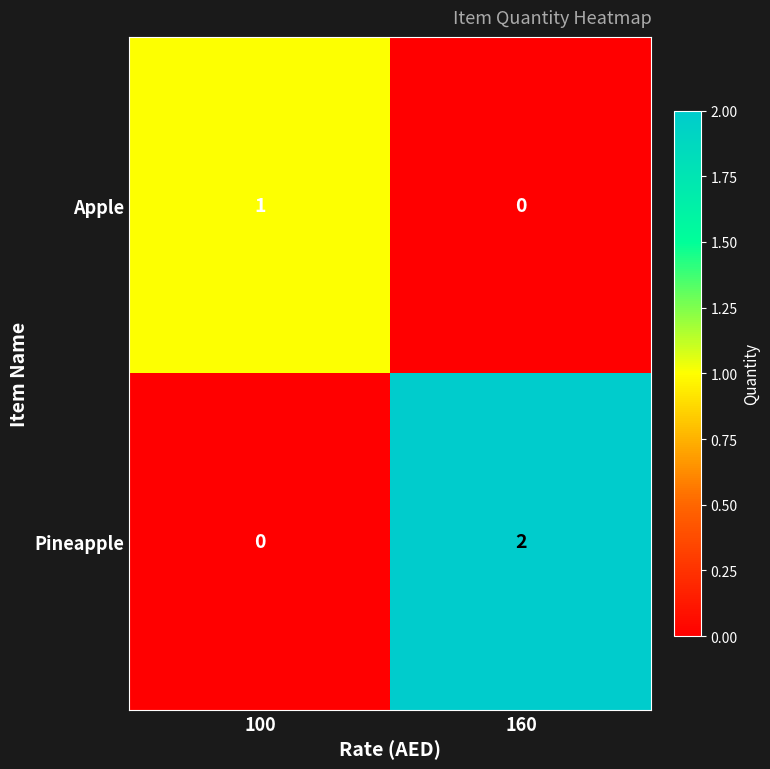

Is the value of Pineapple at 160 greater than the value of Apple at 100?

Yes